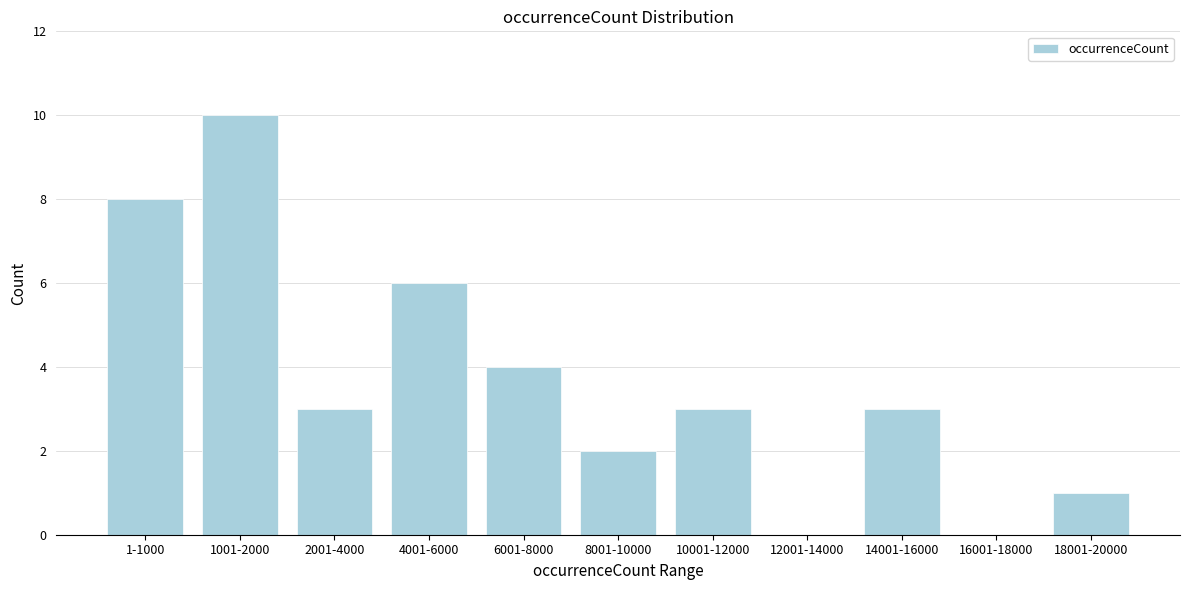

Reading right to left, what are all the values shown in this chart?

18001-20000=1	16001-18000=0	14001-16000=3	12001-14000=0	10001-12000=3	8001-10000=2	6001-8000=4	4001-6000=6	2001-4000=3	1001-2000=10	1-1000=8